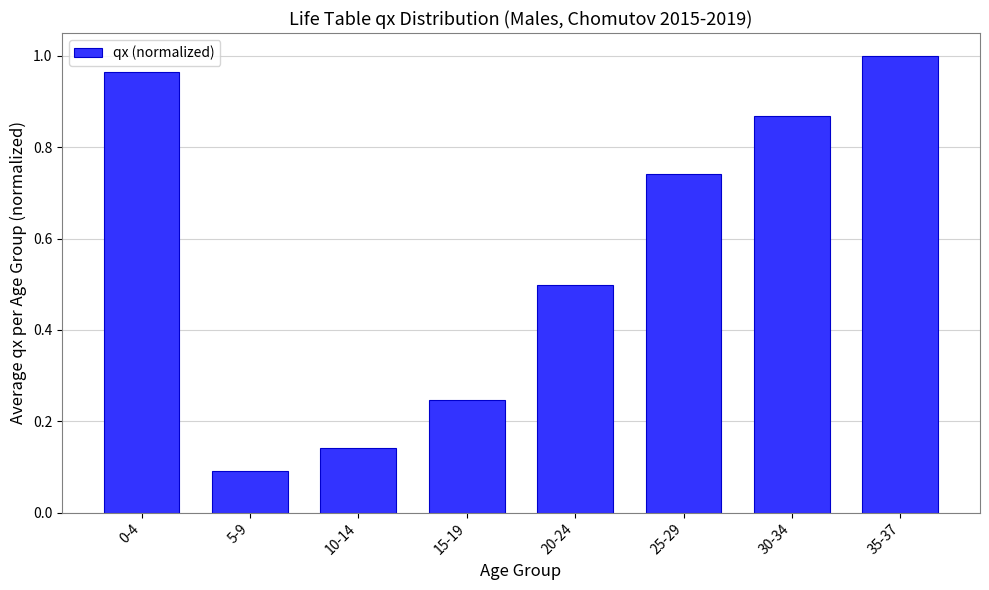

What is the label of the 8th bar from the right?

0-4